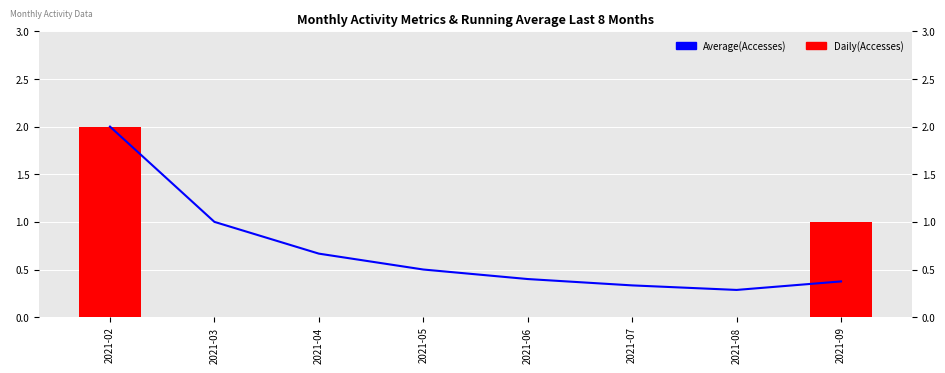

What is the sum of the Daily(Accesses) values at 2021-02 and 2021-09?

3.0